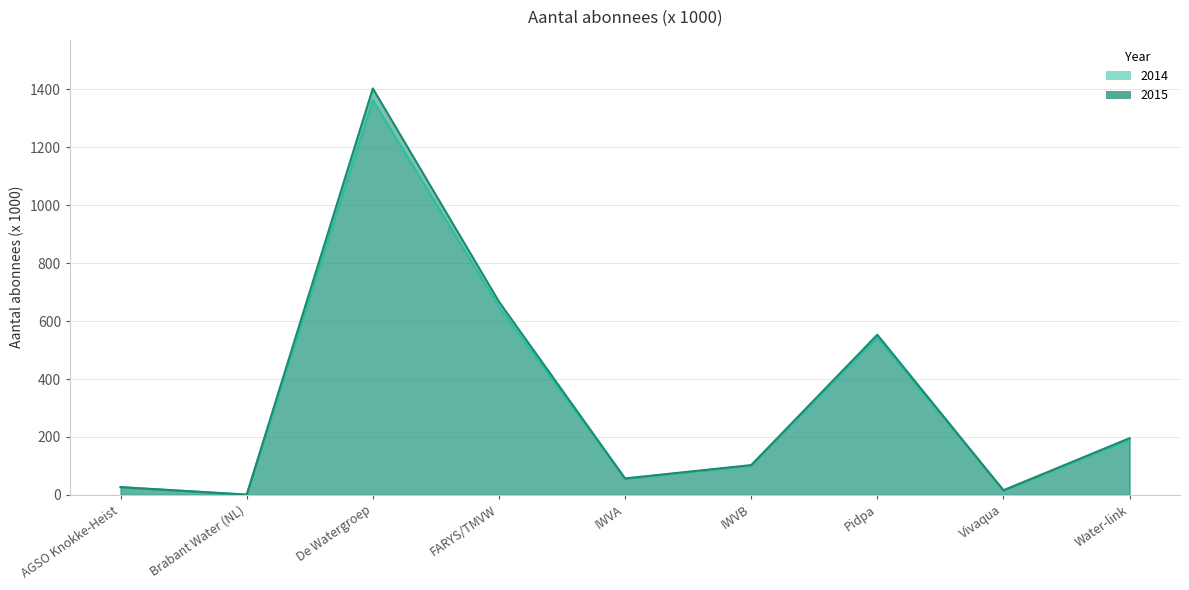

How many values in the 2014 series are below 101?

4